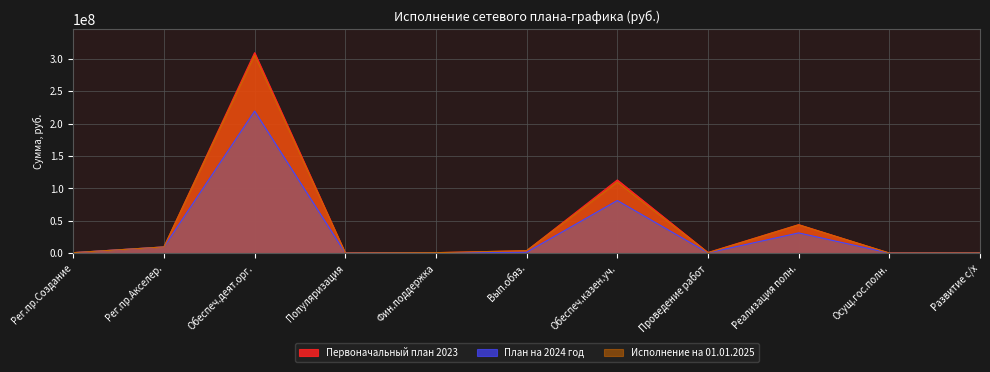

At which category does the chart reach its peak across all series?

Обеспеч.деят.орг.